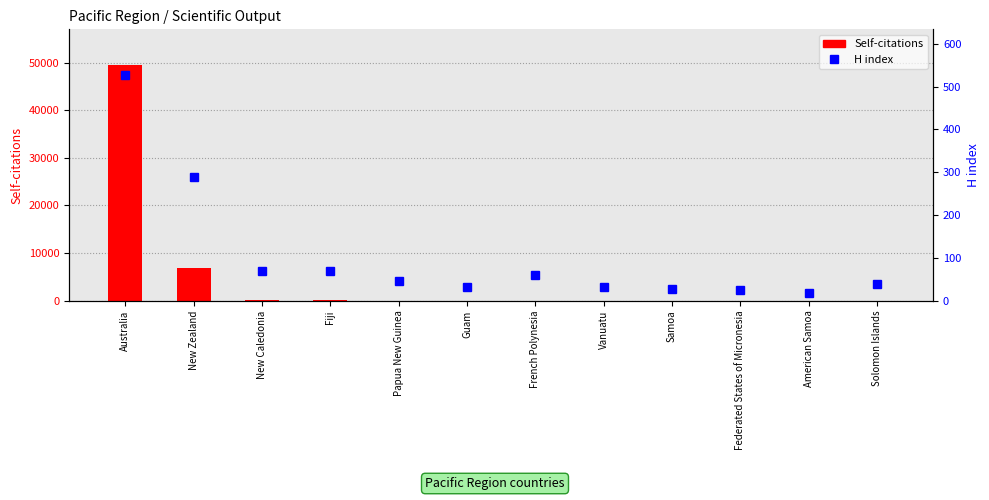

What is the difference between the highest and lowest values at Fiji?

12